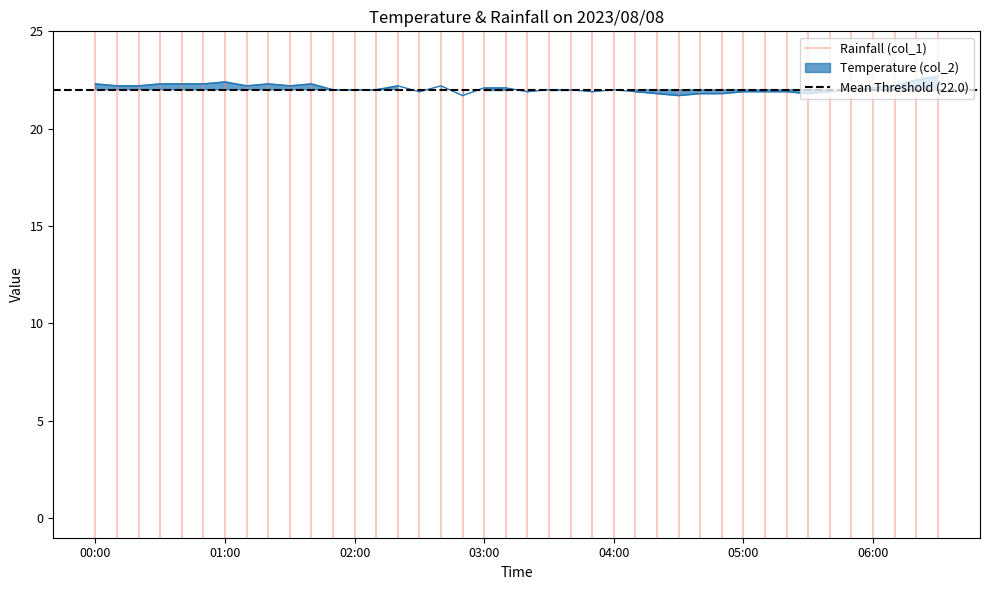

What value does the Rainfall (col_1) series have at 00:00?

1